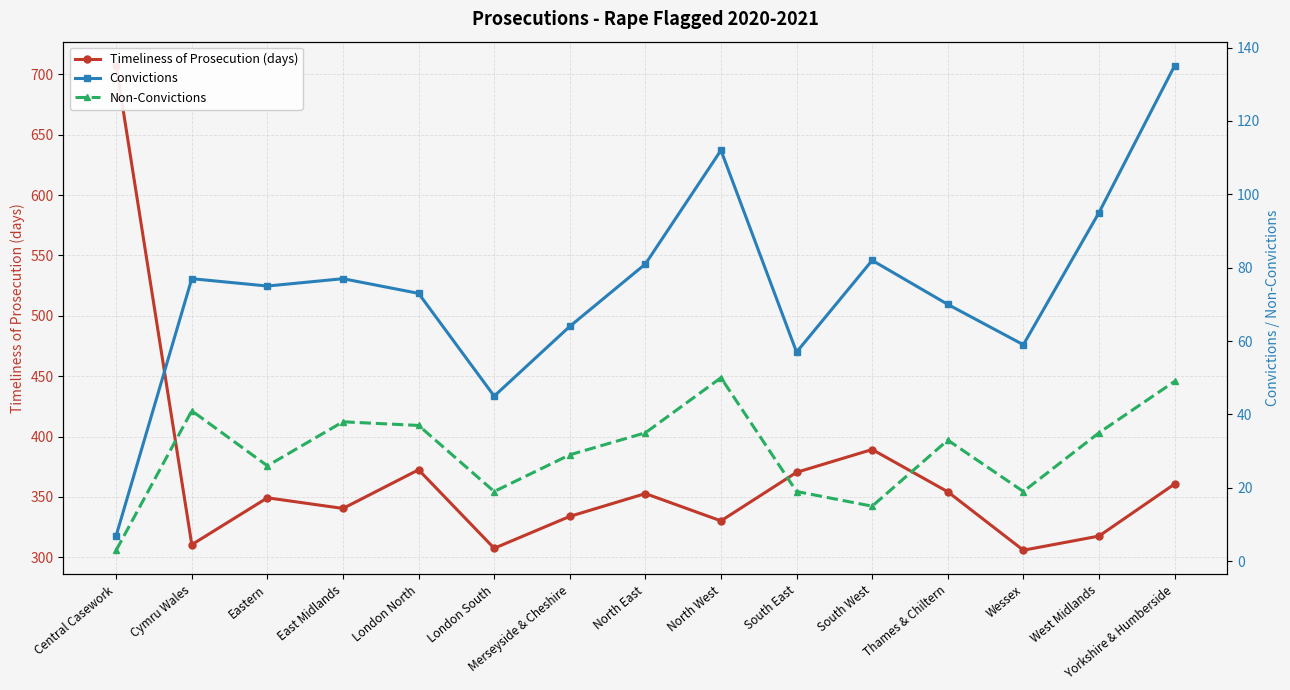

Does the chart have visible grid lines?

Yes